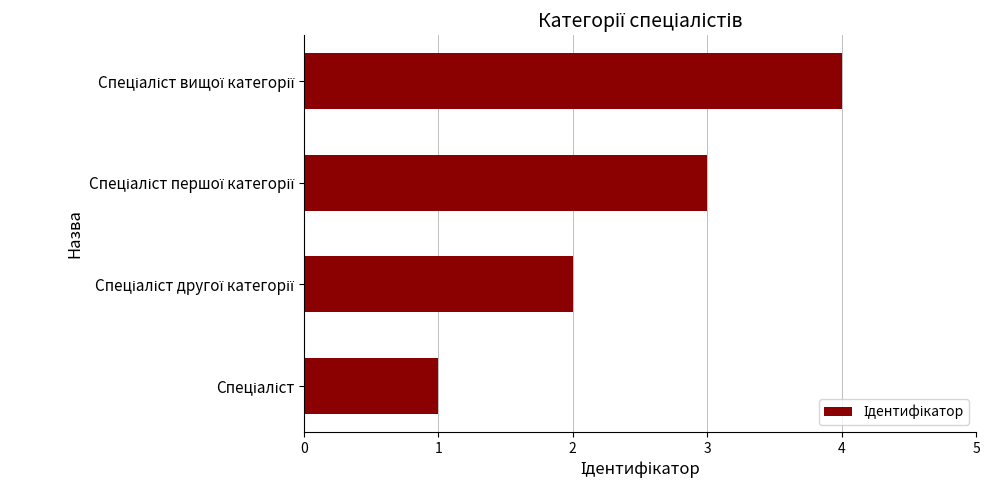

What is the greatest value displayed?

4